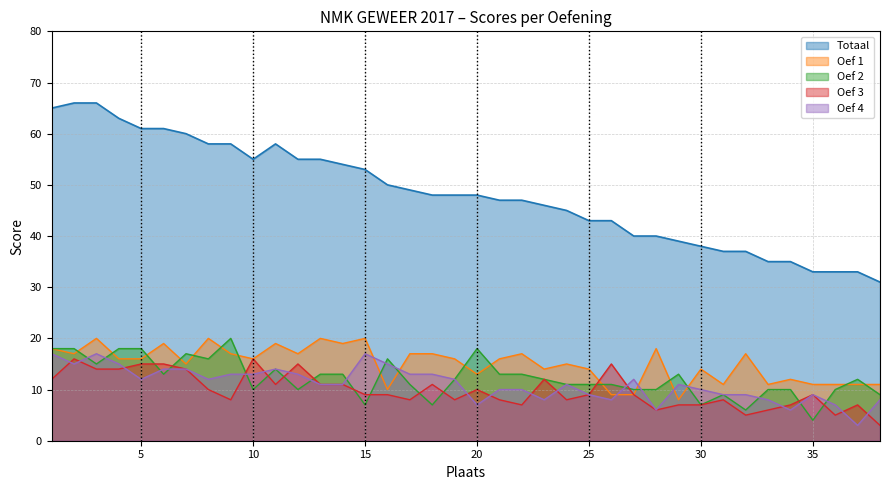

Reading left to right, extract all data points from this chart.

Totaal: 65	66	66	63	61	61	60	58	58	55	58	55	55	54	53	50	49	48	48	48	47	47	46	45	43	43	40	40	39	38	37	37	35	35	33	33	33	31
Oef 4: 17	15	17	15	12	14	14	12	13	13	14	13	11	11	17	15	13	13	12	7	10	10	8	11	9	8	12	6	11	10	9	9	8	6	9	7	3	8
Oef 3: 12	16	14	14	15	15	14	10	8	16	11	15	11	11	9	9	8	11	8	10	8	7	12	8	9	15	9	6	7	7	8	5	6	7	9	5	7	3
Oef 2: 18	18	15	18	18	13	17	16	20	10	14	10	13	13	7	16	11	7	12	18	13	13	12	11	11	11	10	10	13	7	9	6	10	10	4	10	12	9
Oef 1: 18	17	20	16	16	19	15	20	17	16	19	17	20	19	20	10	17	17	16	13	16	17	14	15	14	9	9	18	8	14	11	17	11	12	11	11	11	11